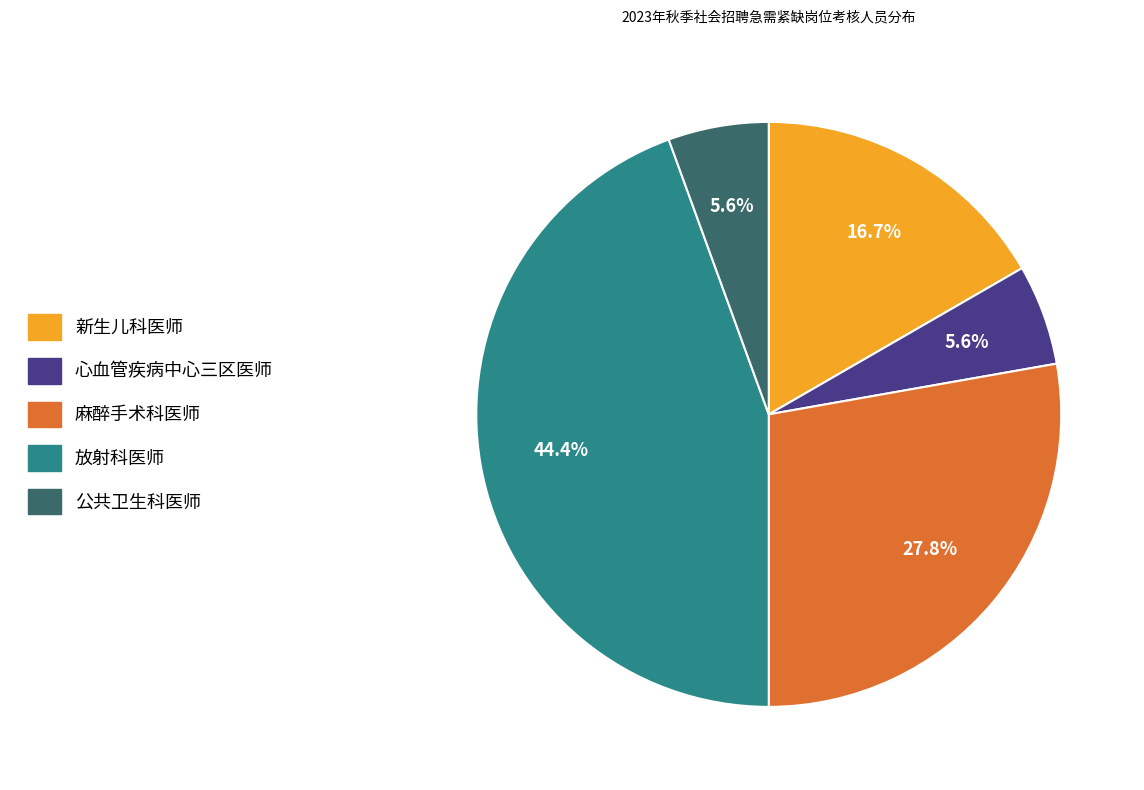

Is it true that 心血管疾病中心三区医师 is 6% of the pie?

True